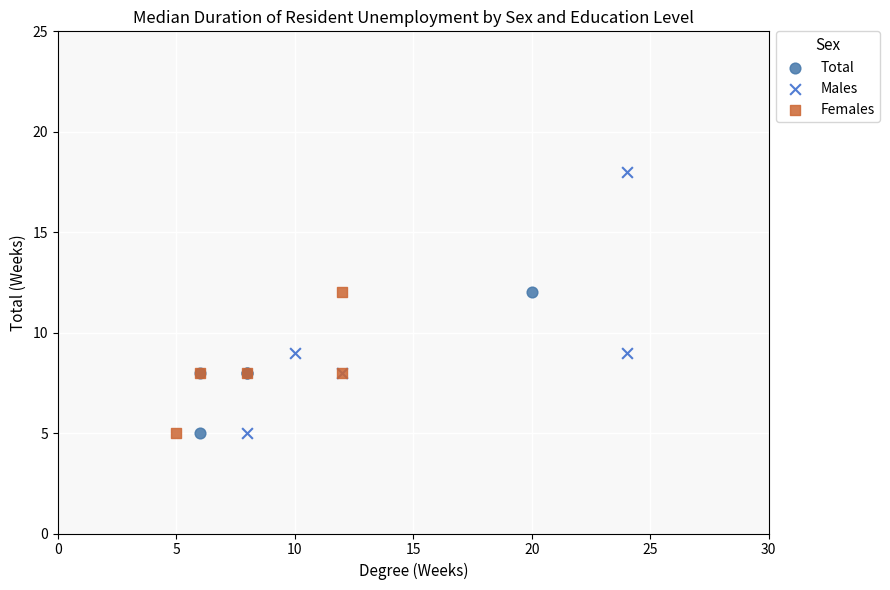

Which series reaches the maximum Y coordinate?

Males